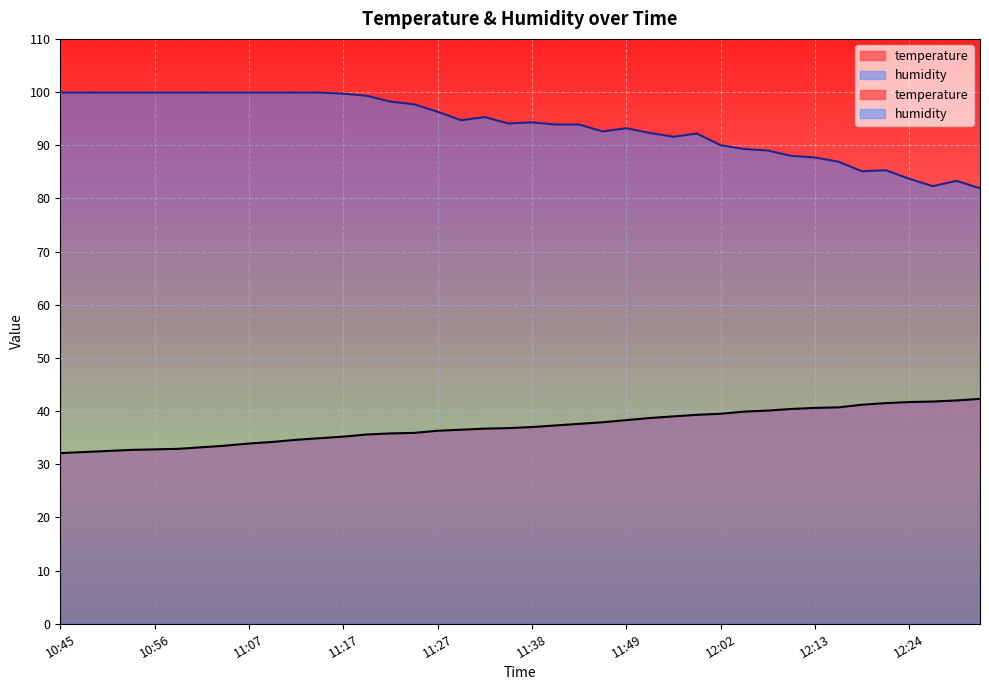

Is it true that temperature equals 20.9 at 11:09?

False